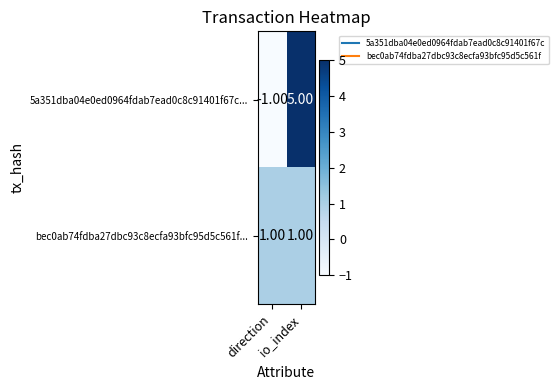

List the series in order of their peak value, highest first.

5a351dba04e0ed0964fdab7ead0c8c91401f67c..., bec0ab74fdba27dbc93c8ecfa93bfc95d5c561f...